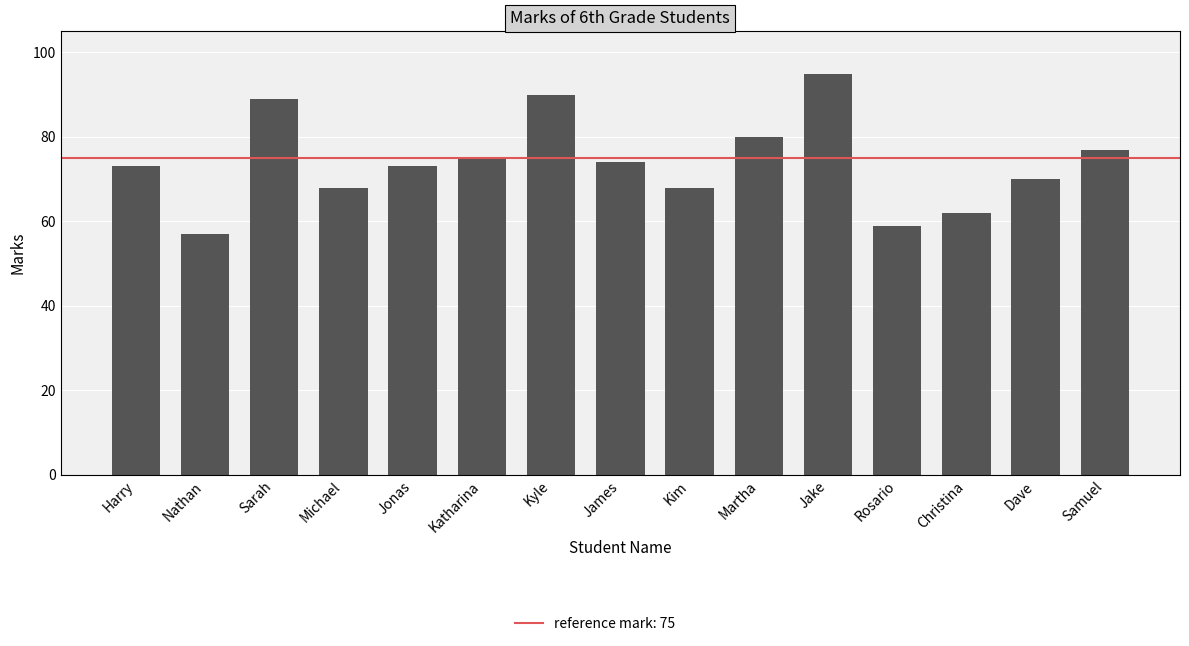

What is the label of the 1st bar from the left?

Harry